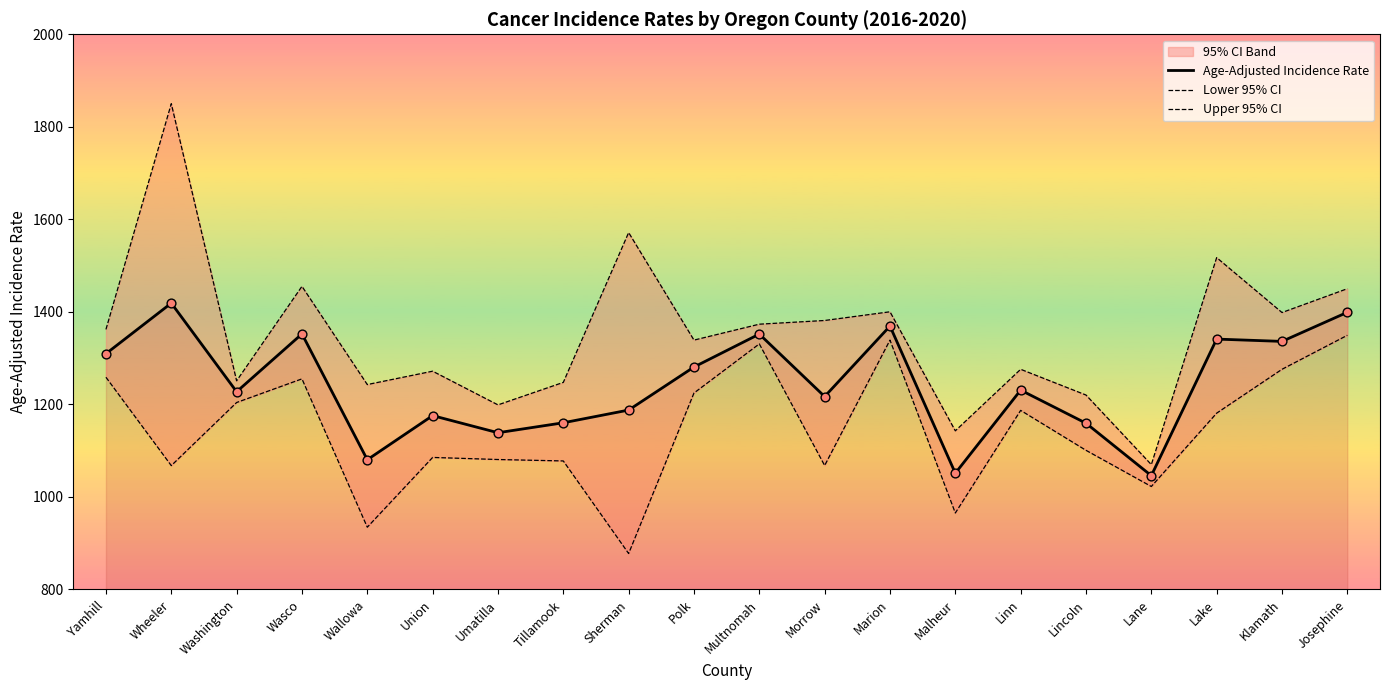

What is the total value across all series at Wallowa?

3257.9